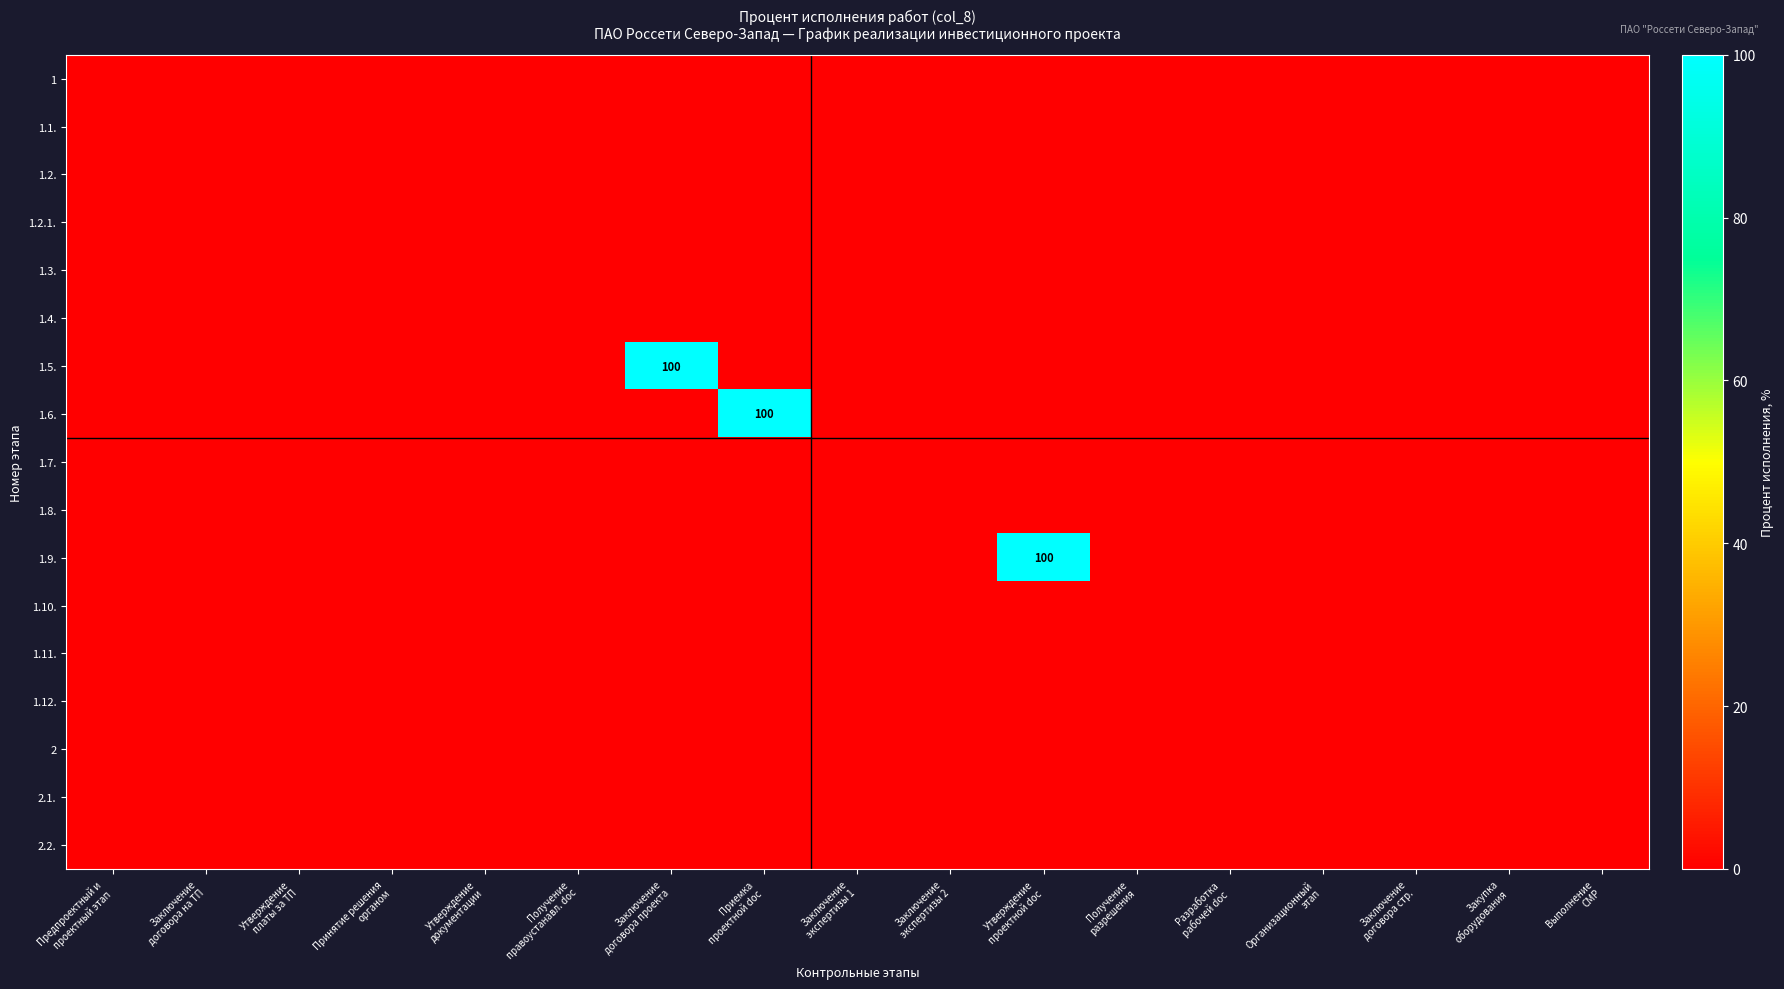

The 1.7. series shows 0 at Заключение договора на ТП. True or false?

True